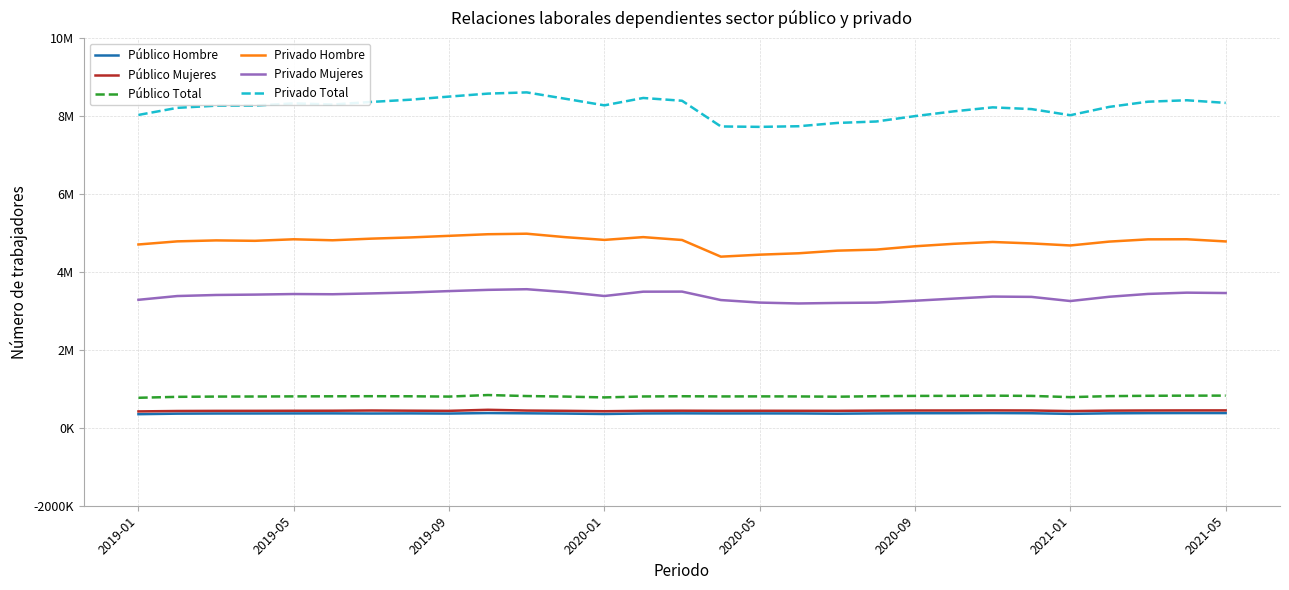

Which series has the widest spread of values?

Privado Total